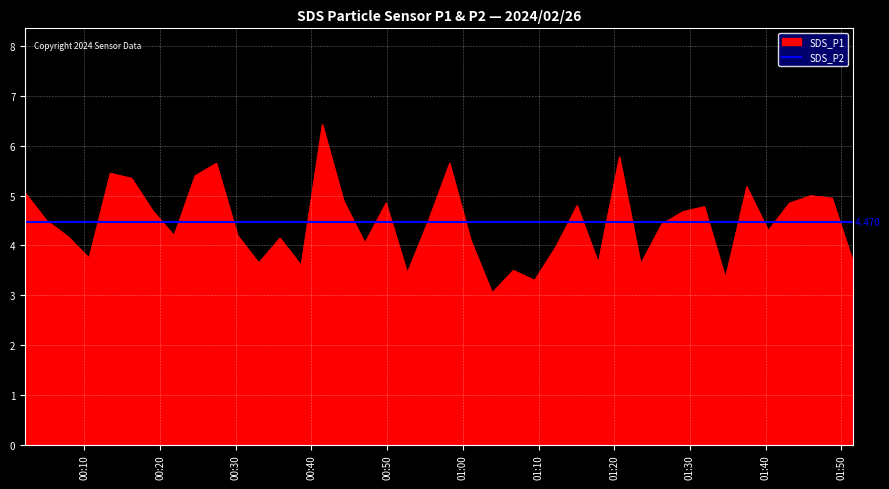

Which series has the largest range (max minus min)?

SDS_P1